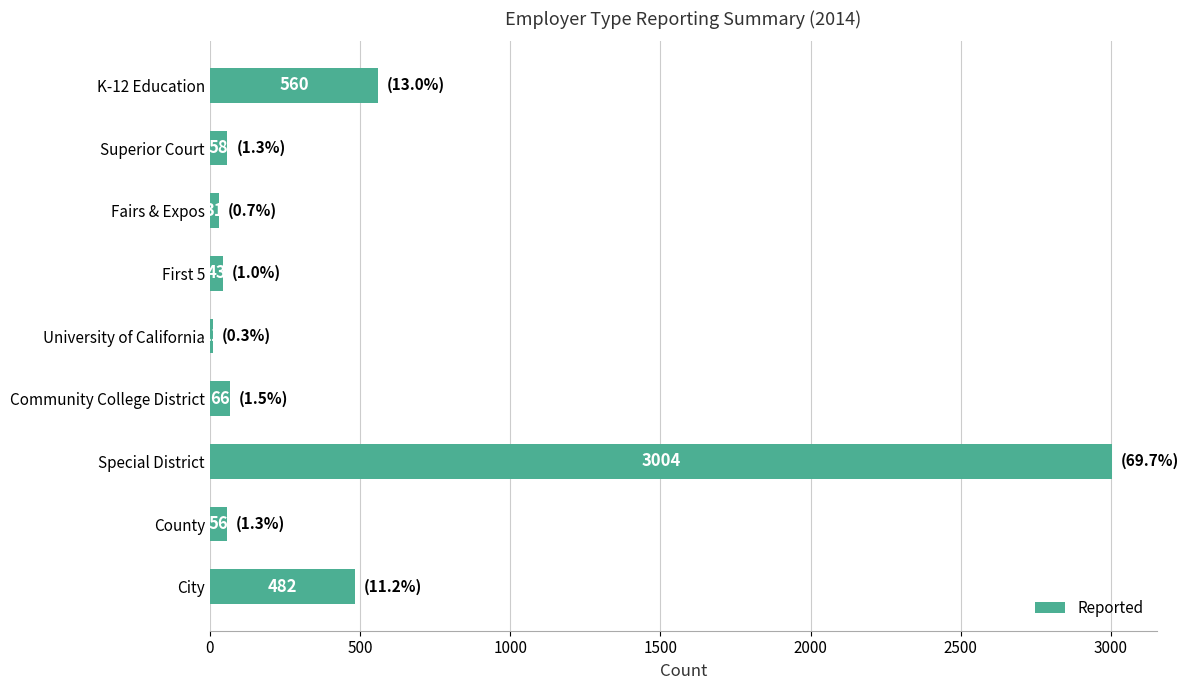

Are the bars horizontal?

Yes